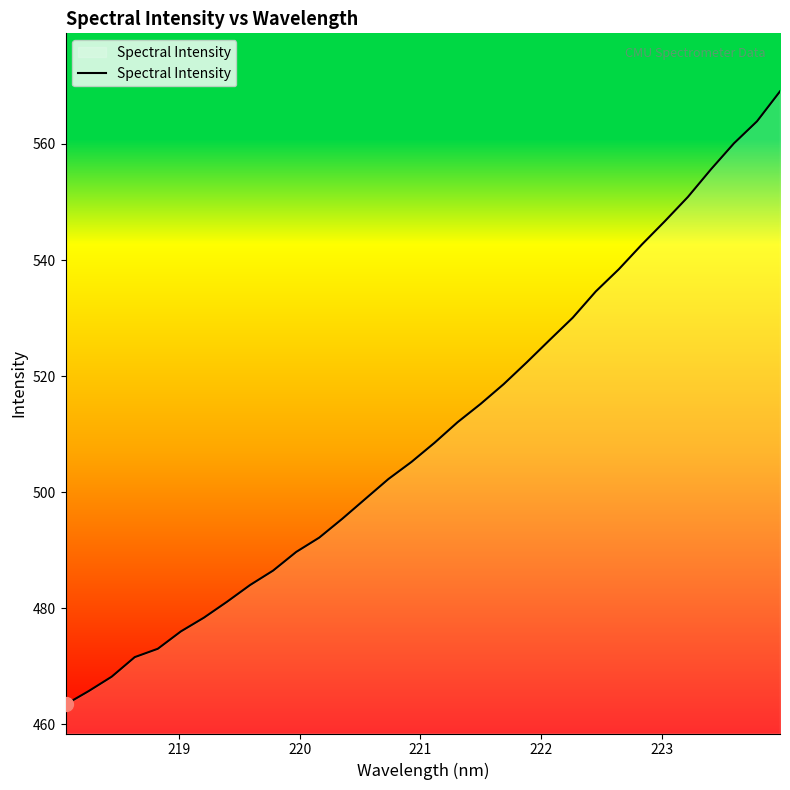

Reading left to right, list all the values displayed in this chart.

463.4	465.7	468.2	471.6	473.0	476.0	478.4	481.1	484.0	486.5	489.7	492.2	495.4	498.9	502.3	505.2	508.5	512.1	515.2	518.6	522.4	526.2	530.1	534.6	538.4	542.7	546.7	550.9	555.6	560.1	563.9	569.1